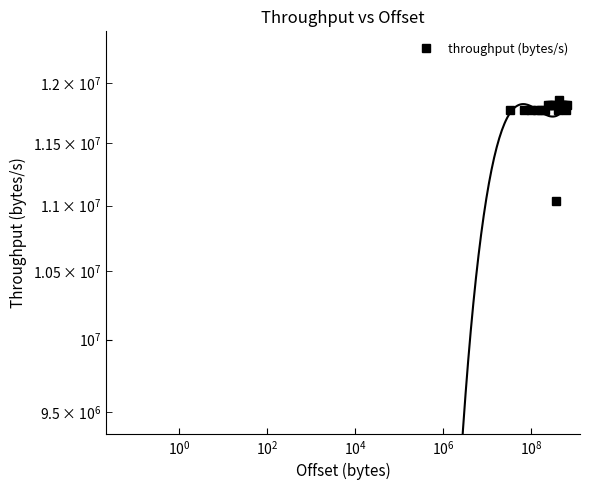

The value at $\mathdefault{10^{-2}}$ is 3060437.5. True or false?

False